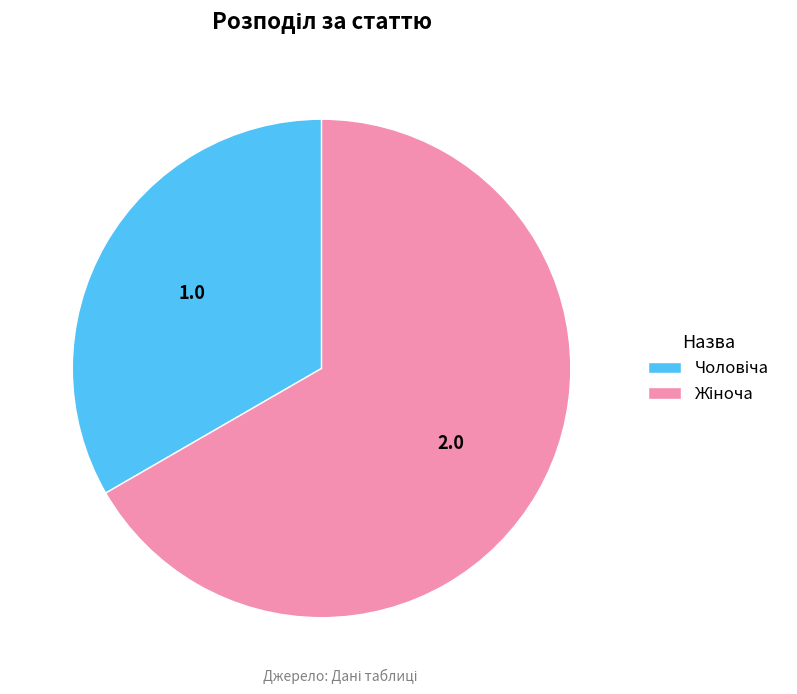

Is there a majority slice in this chart?

Yes